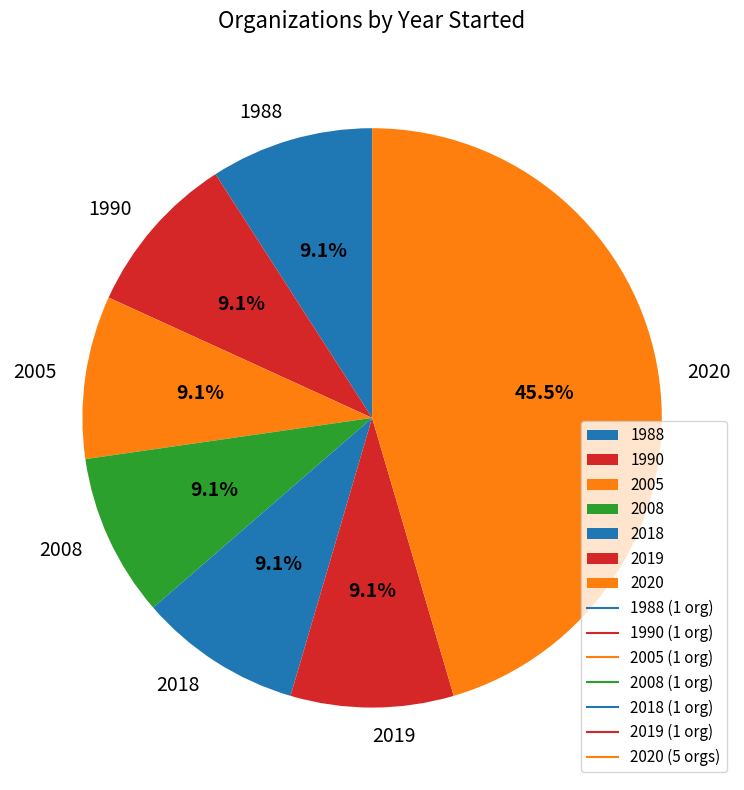

What portion of the pie excludes 2019?

90.9%